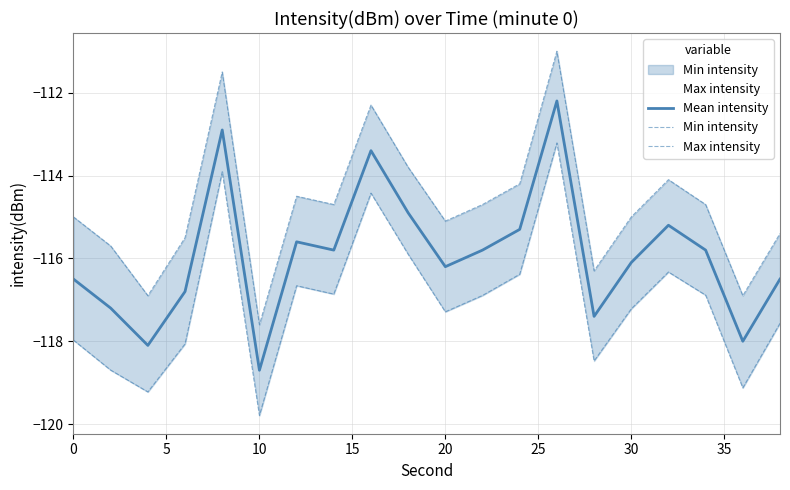

Which category has the lowest value in the Mean intensity series?

10